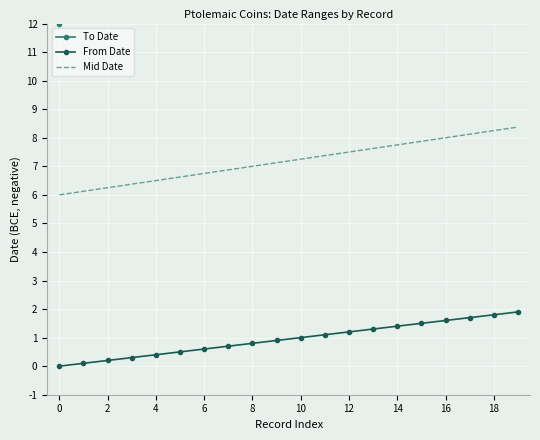

True or false: From Date and To Date intersect in this chart.

False